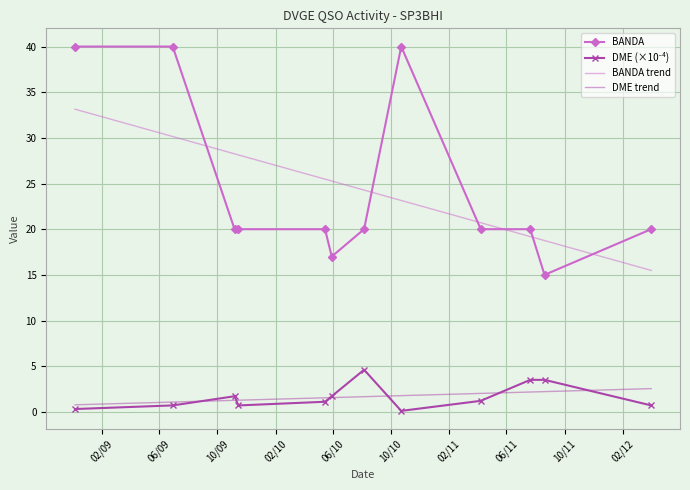

True or false: DME trend and BANDA trend intersect in this chart.

False